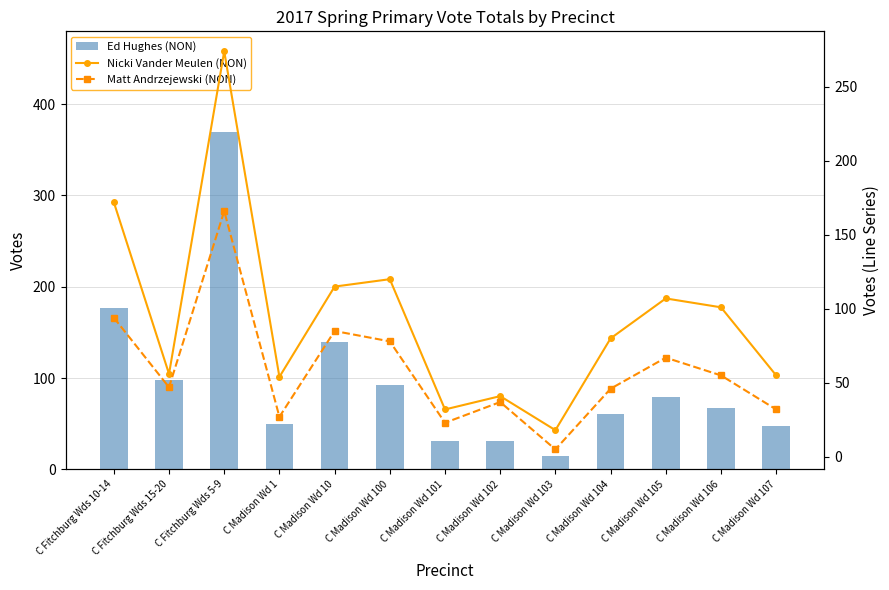

Reading left to right, what are all the values shown in this chart?

Ed Hughes (NON): C Fitchburg Wds 10-14=177	C Fitchburg Wds 15-20=98	C Fitchburg Wds 5-9=369	C Madison Wd 1=50	C Madison Wd 10=139	C Madison Wd 100=92	C Madison Wd 101=31	C Madison Wd 102=31	C Madison Wd 103=15	C Madison Wd 104=61	C Madison Wd 105=79	C Madison Wd 106=67	C Madison Wd 107=47
Nicki Vander Meulen (NON): C Fitchburg Wds 10-14=172	C Fitchburg Wds 15-20=56	C Fitchburg Wds 5-9=274	C Madison Wd 1=54	C Madison Wd 10=115	C Madison Wd 100=120	C Madison Wd 101=32	C Madison Wd 102=41	C Madison Wd 103=18	C Madison Wd 104=80	C Madison Wd 105=107	C Madison Wd 106=101	C Madison Wd 107=55
Matt Andrzejewski (NON): C Fitchburg Wds 10-14=94	C Fitchburg Wds 15-20=47	C Fitchburg Wds 5-9=166	C Madison Wd 1=27	C Madison Wd 10=85	C Madison Wd 100=78	C Madison Wd 101=23	C Madison Wd 102=37	C Madison Wd 103=5	C Madison Wd 104=46	C Madison Wd 105=67	C Madison Wd 106=55	C Madison Wd 107=32